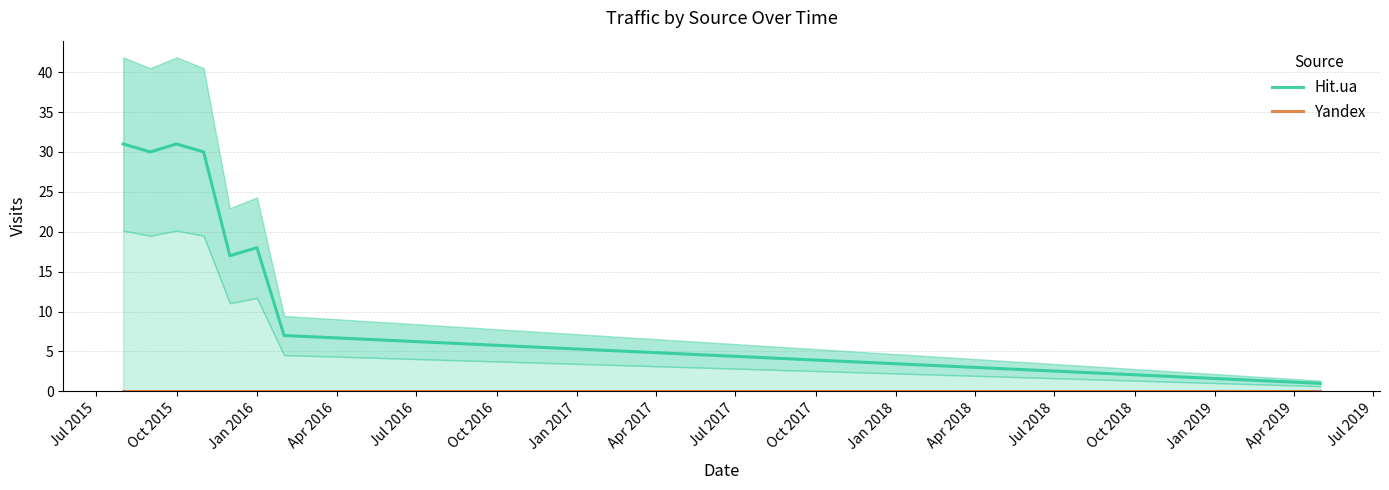

What is the highest value of the Hit.ua series?

31